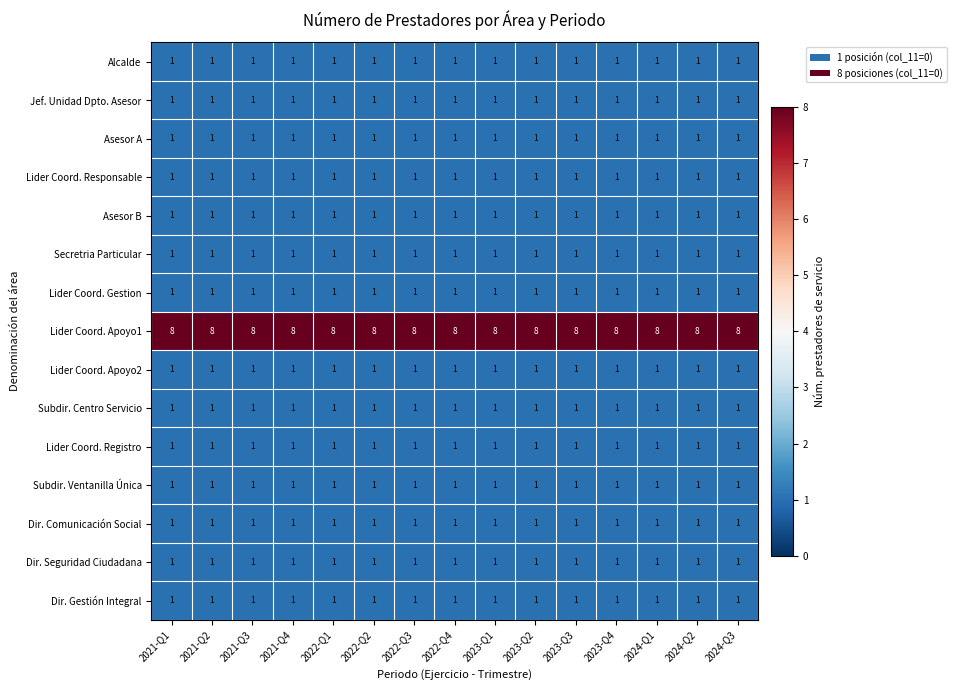

The Lider Coord. Apoyo2 series shows 2 at 2024-Q2. True or false?

False